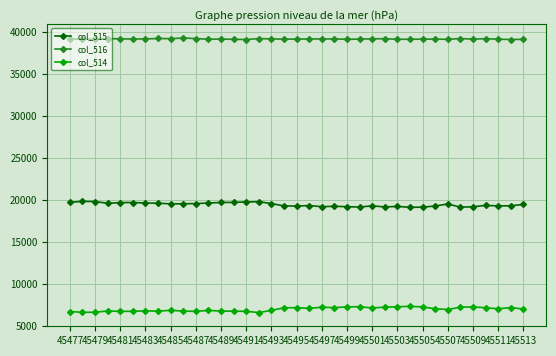

What is the greatest value displayed?

39274